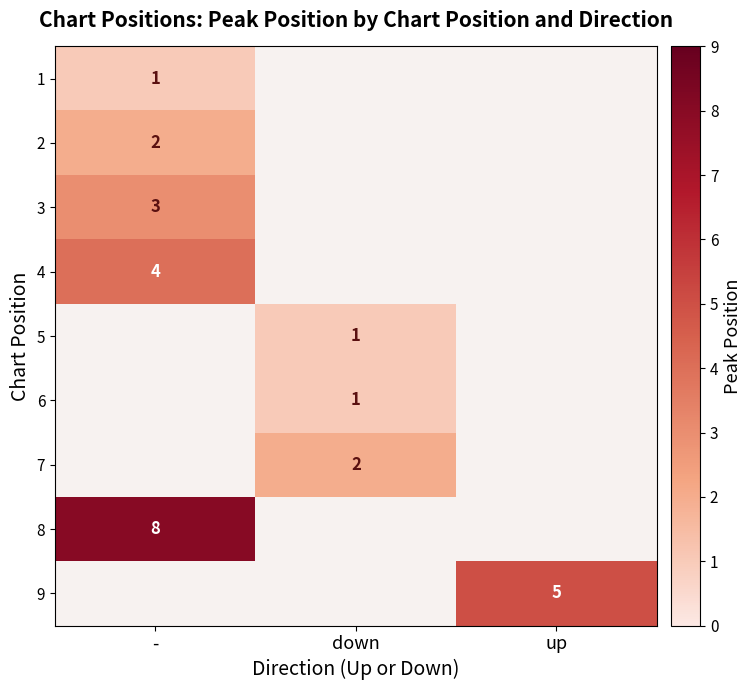

How many series are shown in this chart?

9